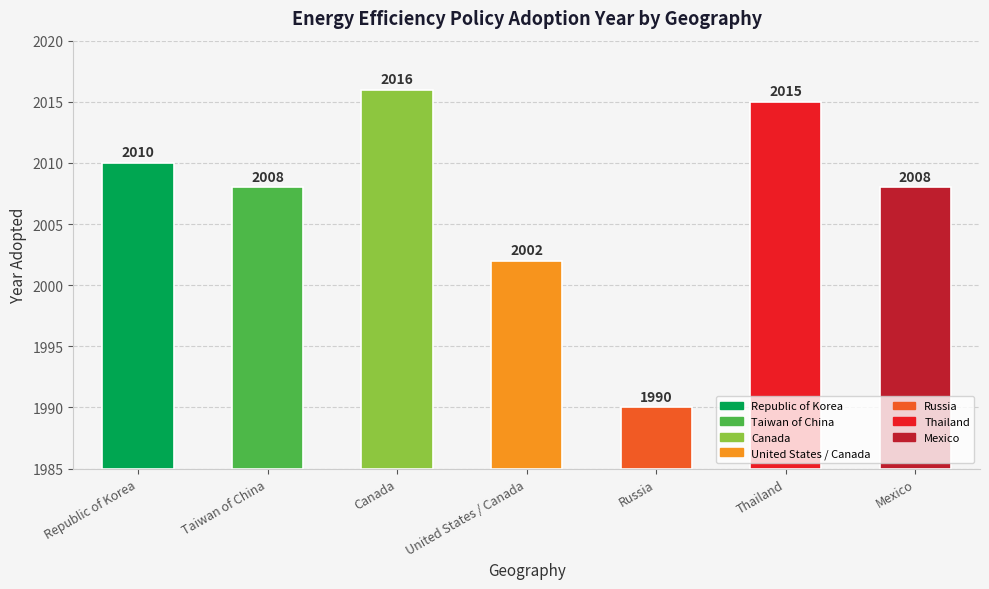

What is the smallest value displayed?

1990